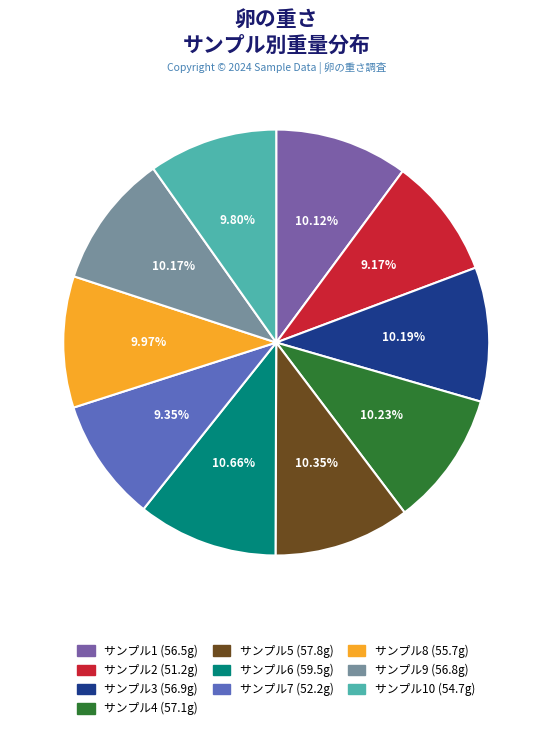

Is there a majority slice in this chart?

No